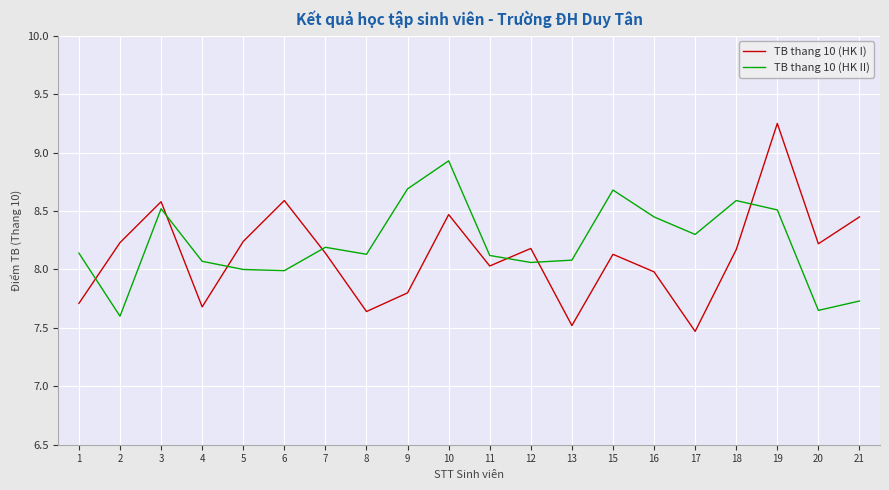

What is the difference between the highest and lowest values at 8?

0.5